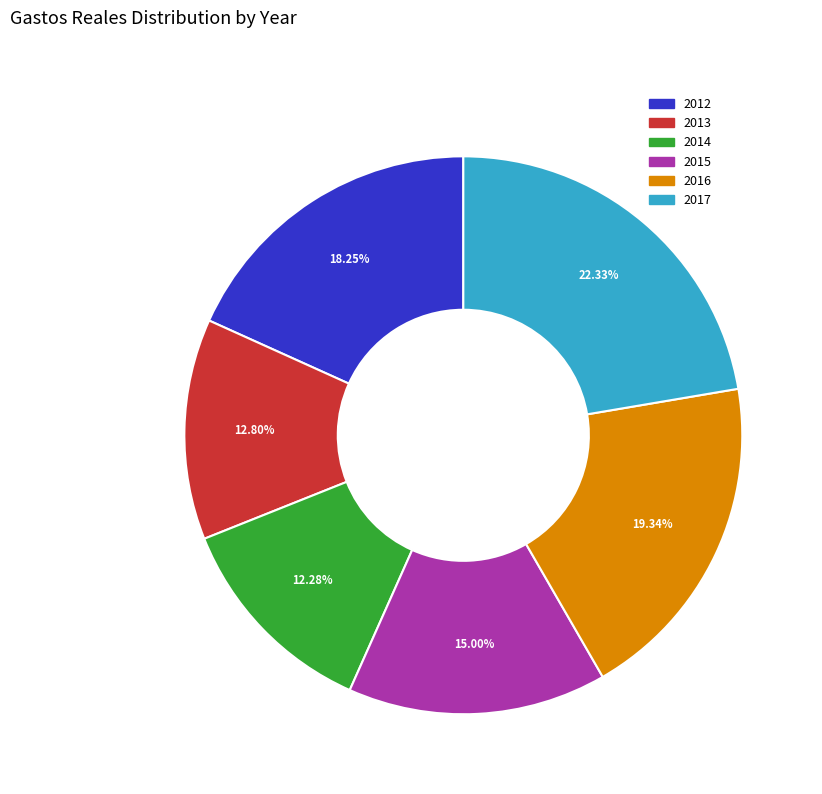

Is there a majority slice in this chart?

No